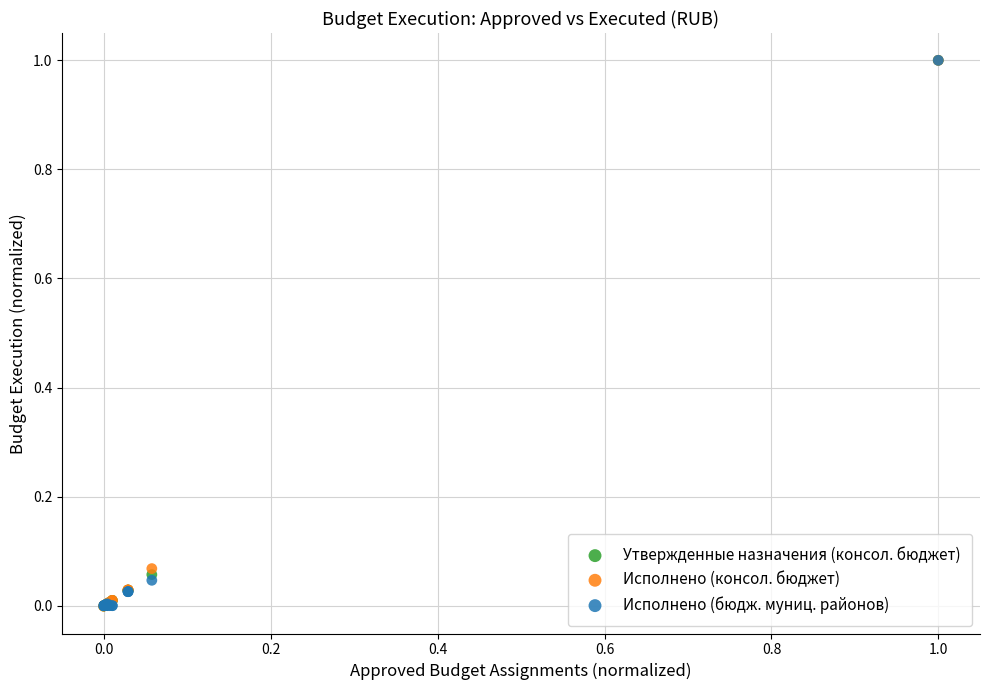

What are all the series names shown in the legend?

Утвержденные назначения (консол. бюджет), Исполнено (консол. бюджет), Исполнено (бюдж. муниц. районов)